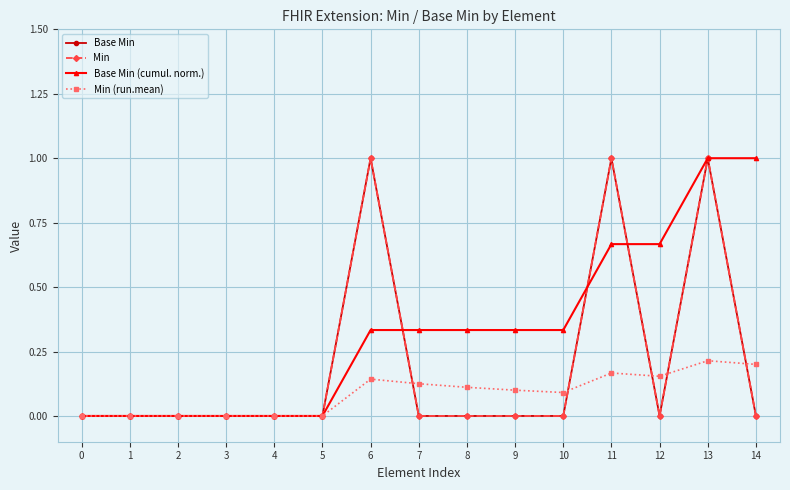

Does the chart have visible grid lines?

Yes